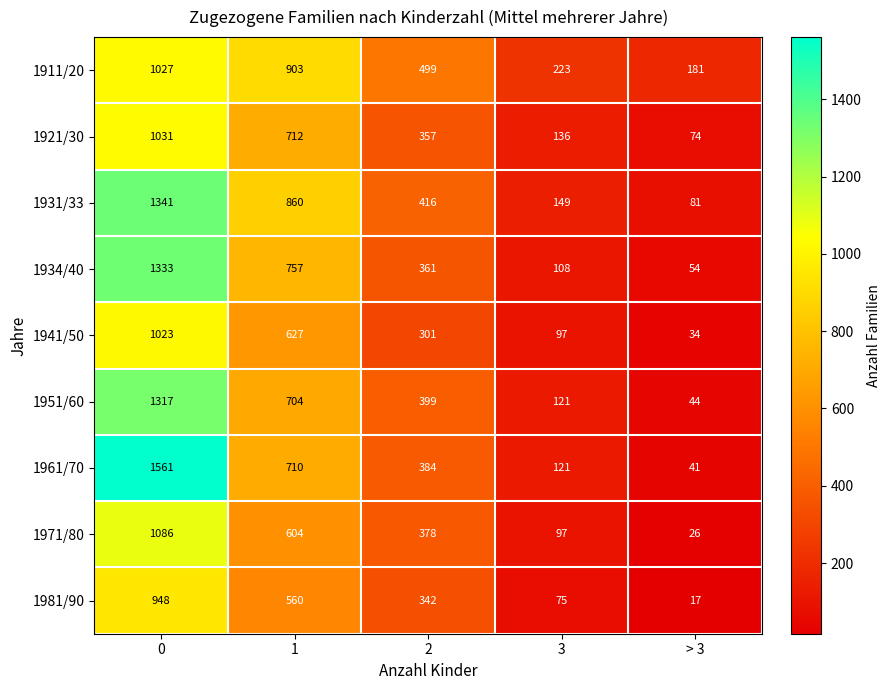

The 1911/20 series shows 197 at 2. True or false?

False